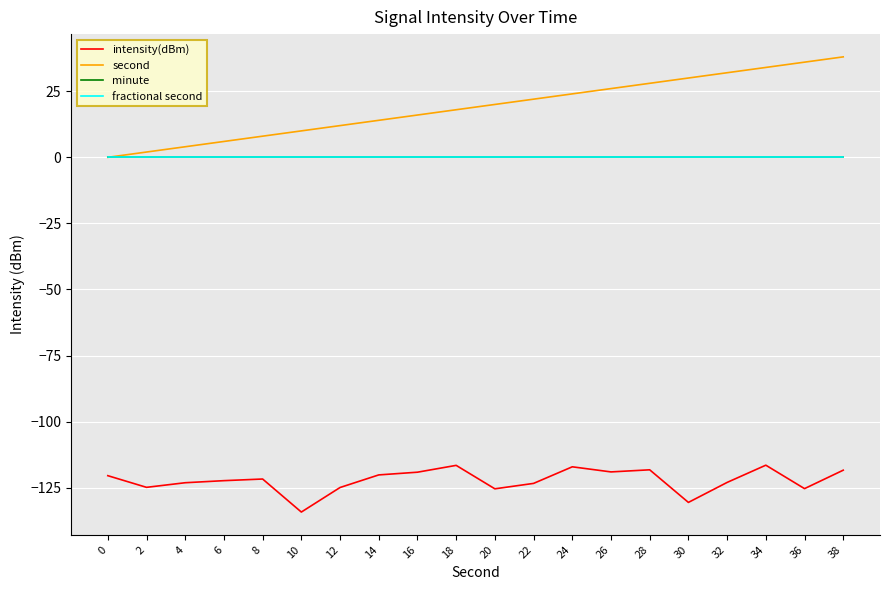

What is the value of the second point at the 3rd from the left?

4.0